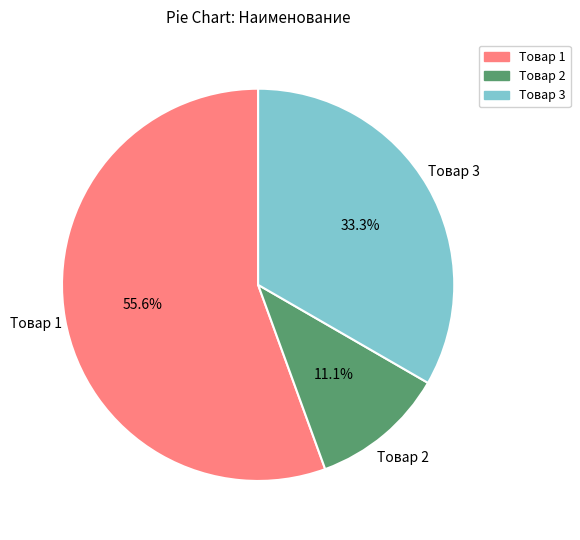

What portion of the pie excludes Товар 2?

88.9%